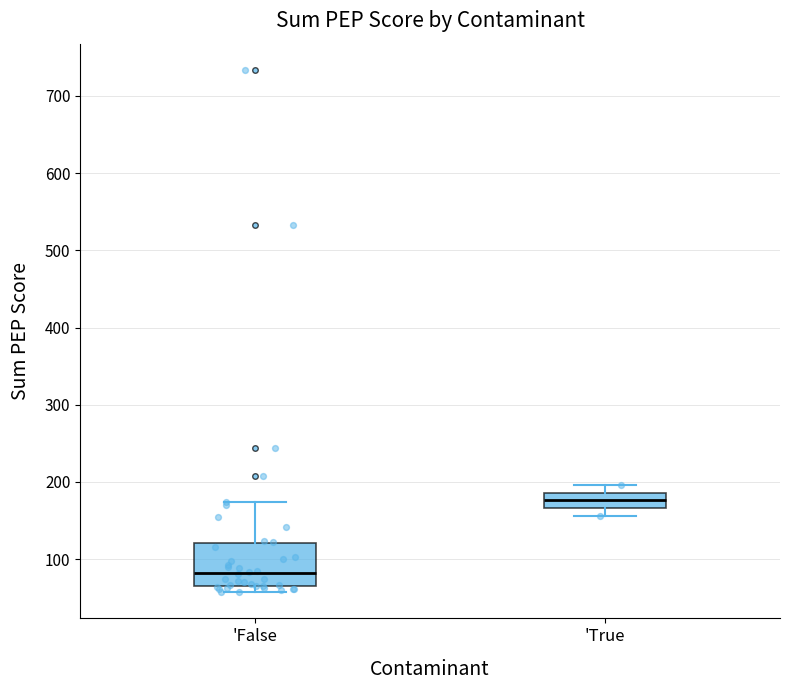

Comparing the boxes themselves (not the whiskers), which one is the tallest?

'False